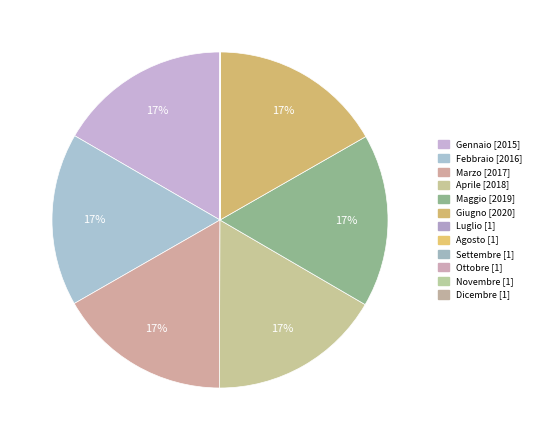

Which has a higher value, Giugno or Febbraio?

Giugno